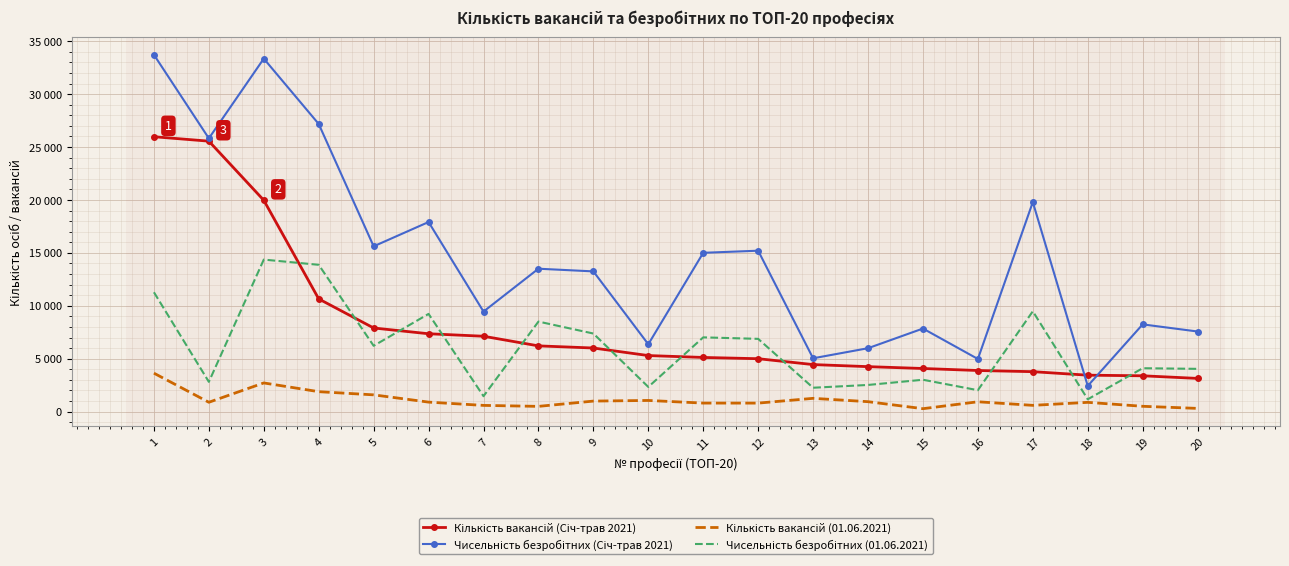

Between 15 and 11, which is larger?

11